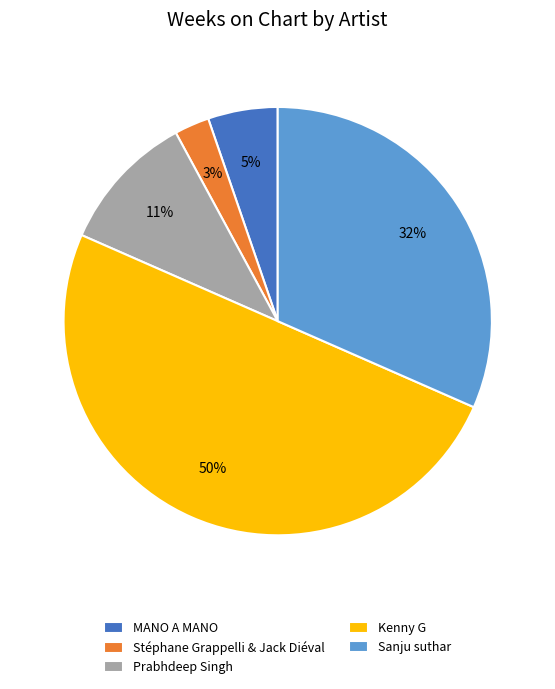

Which has a higher value, Stéphane Grappelli & Jack Diéval or MANO A MANO?

MANO A MANO